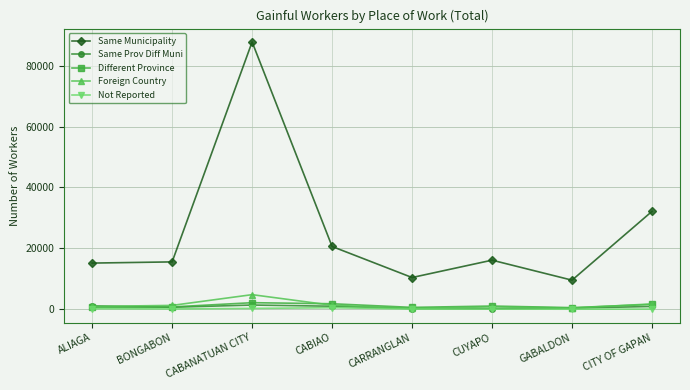

Read the Different Province value at BONGABON, to the nearest 50.

750